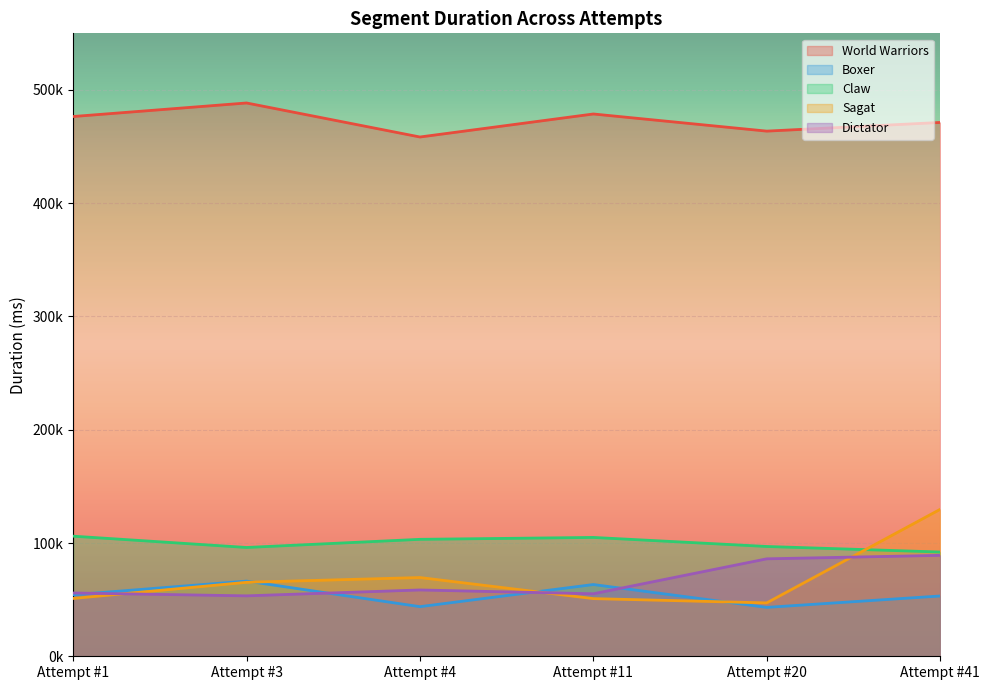

Is it true that Sagat equals 129723 at Attempt #41?

True